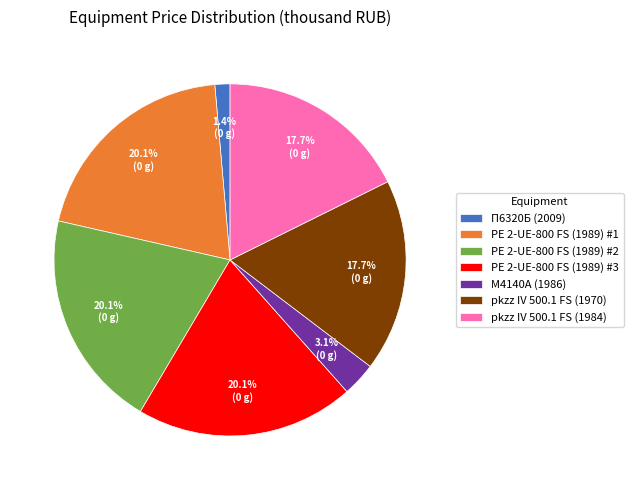

To the nearest percent, what is the combined percentage of PE 2-UE-800 FS (1989) #2 and М4140А (1986)?

23%